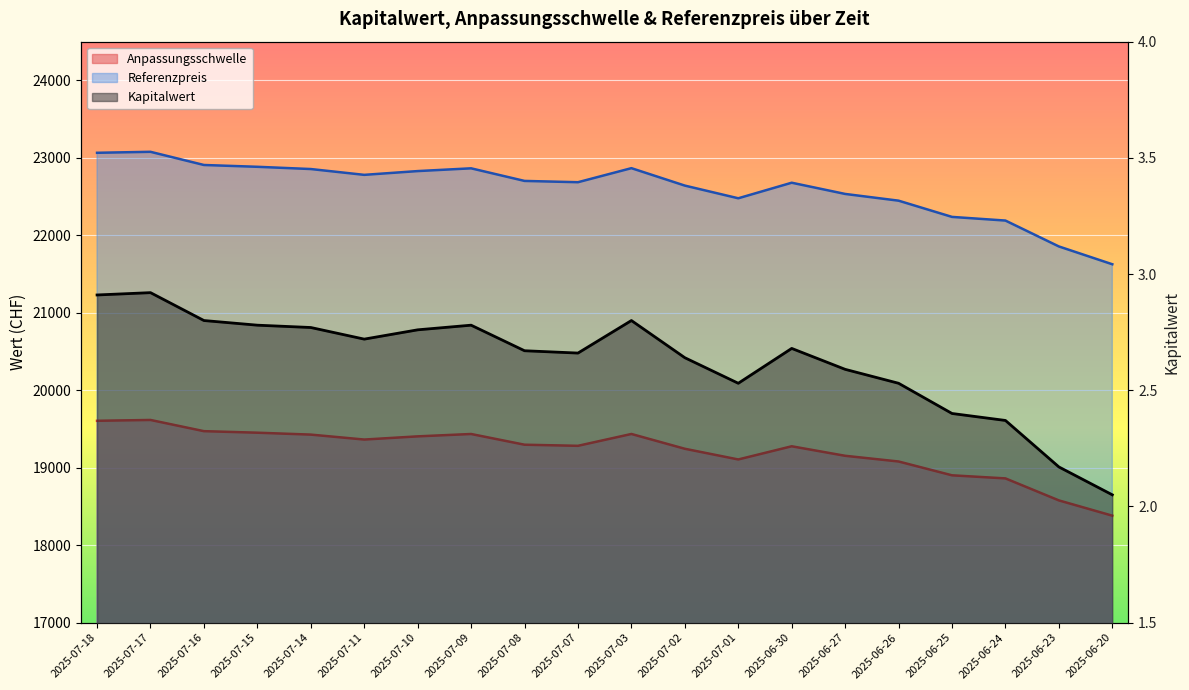

What is the difference between the highest and lowest values at 2025-07-07?

22682.9